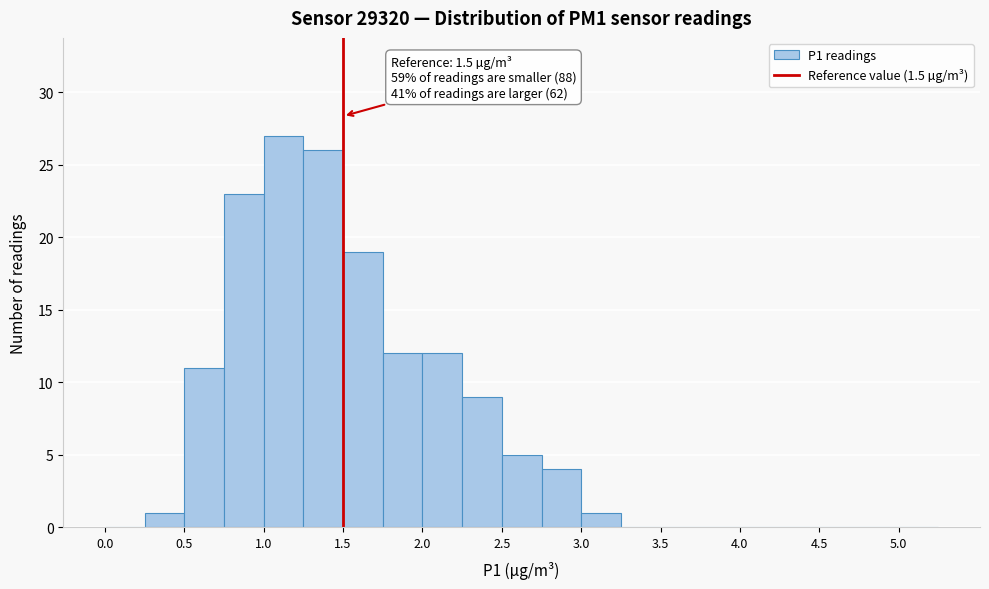

Which range on the x-axis has the tallest bar?

1.00 to 1.25